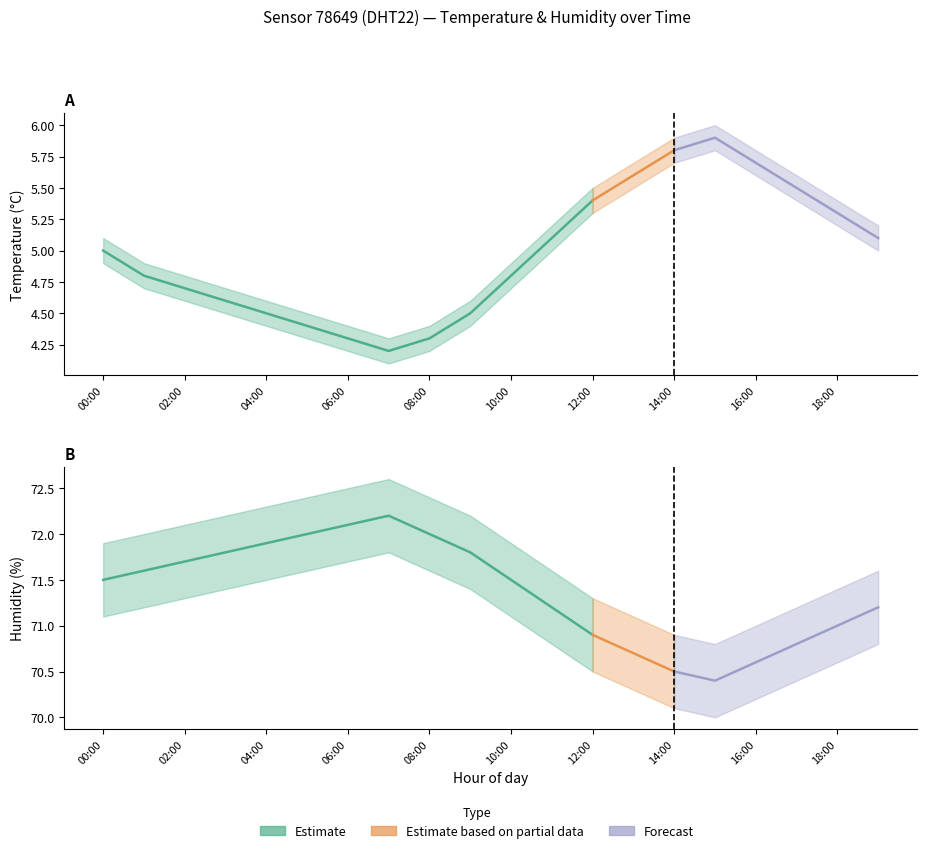

Does the chart have visible grid lines?

No